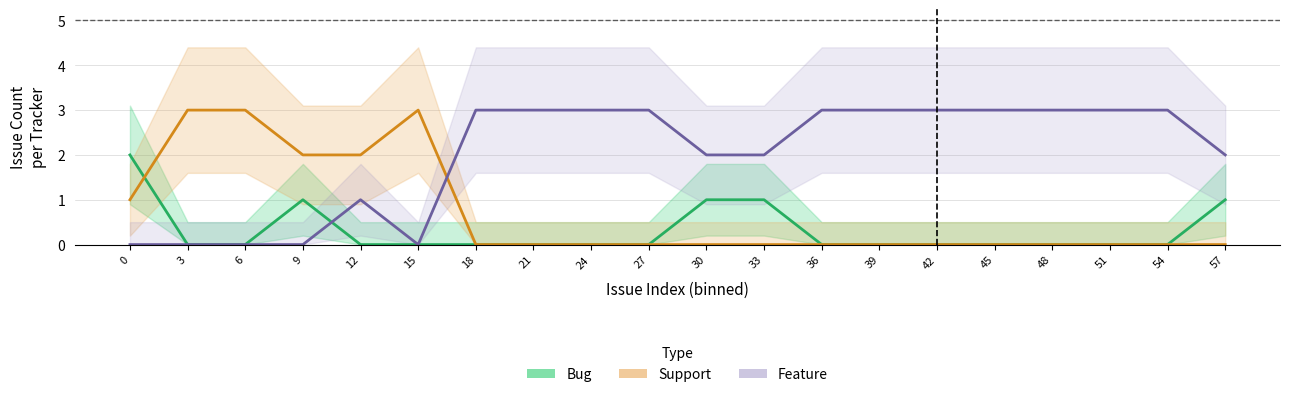

Reading left to right, transcribe all the data shown in this chart.

Bug: 0=2	3=0	6=0	9=1	12=0	15=0	18=0	21=0	24=0	27=0	30=1	33=1	36=0	39=0	42=0	45=0	48=0	51=0	54=0	57=1
Support: 0=1	3=3	6=3	9=2	12=2	15=3	18=0	21=0	24=0	27=0	30=0	33=0	36=0	39=0	42=0	45=0	48=0	51=0	54=0	57=0
Feature: 0=0	3=0	6=0	9=0	12=1	15=0	18=3	21=3	24=3	27=3	30=2	33=2	36=3	39=3	42=3	45=3	48=3	51=3	54=3	57=2